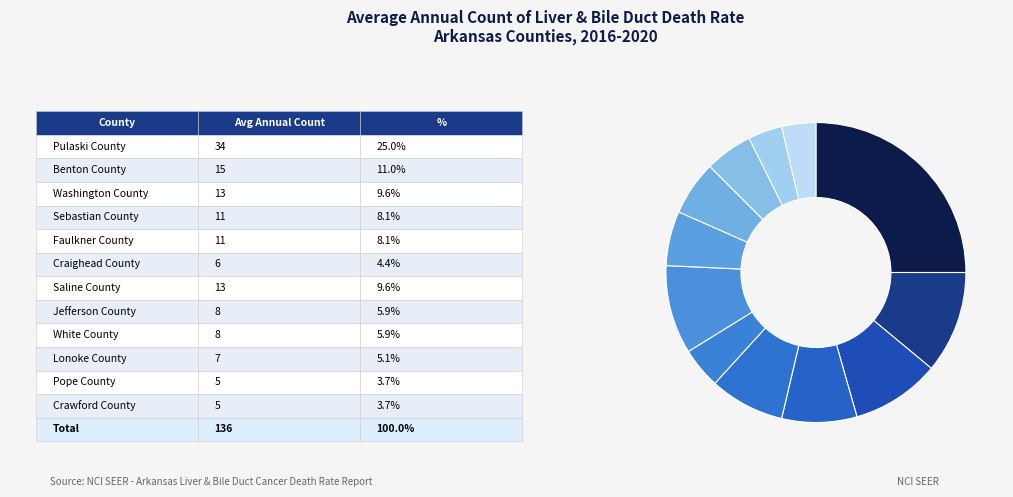

Is there a majority slice in this chart?

No